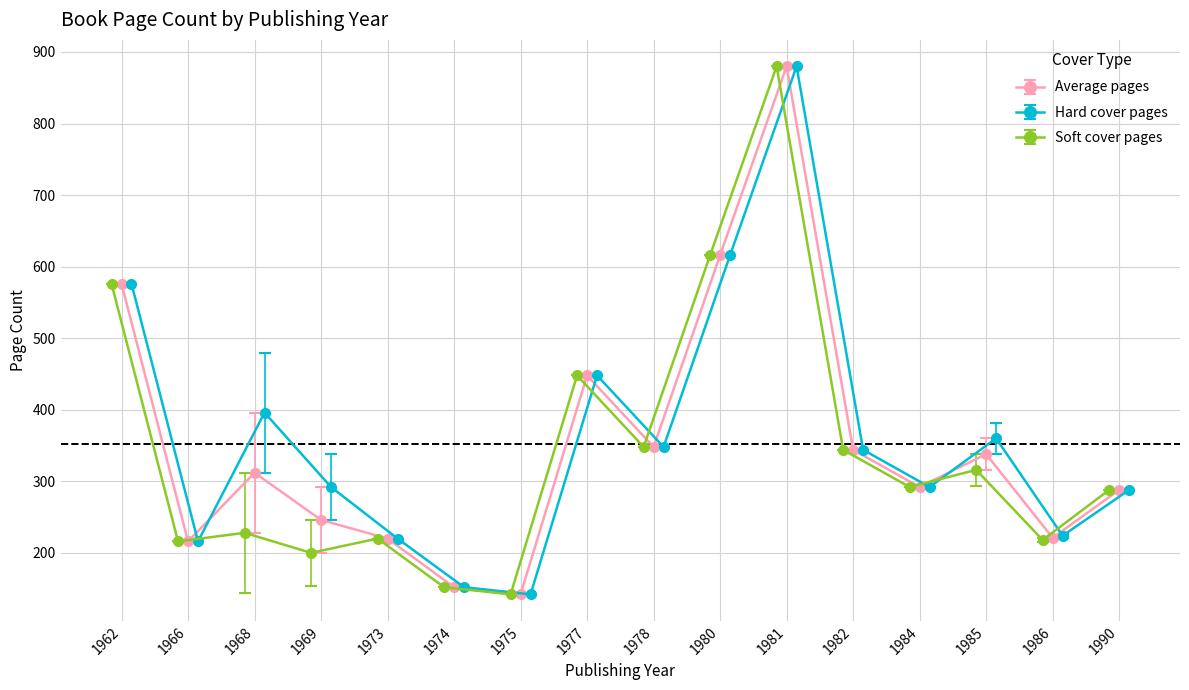

What is the ratio of the value at 1973 to the value at 1977?

0.5